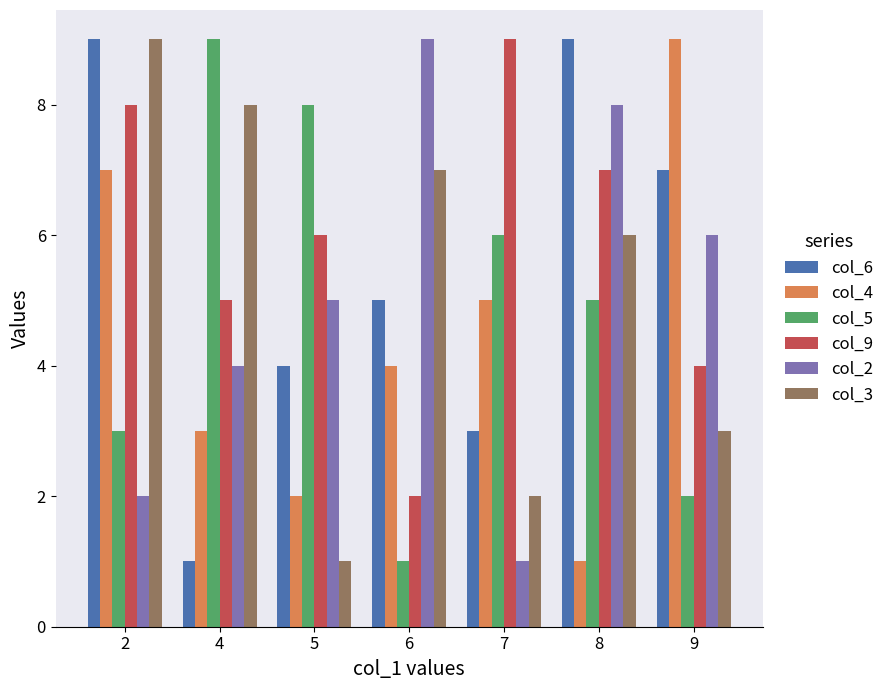

How many series are shown in this chart?

6